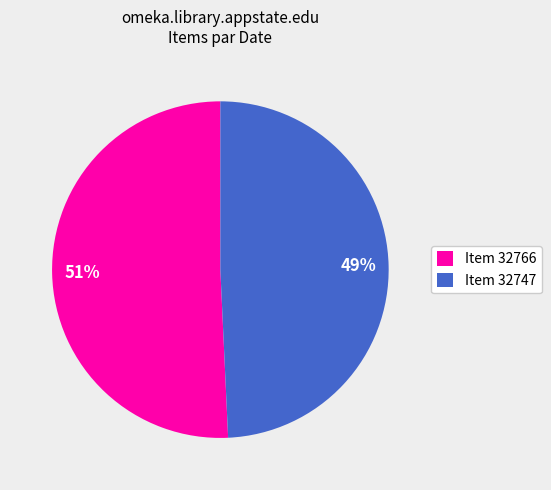

To the nearest percent, what is the combined percentage of Item 32766 and Item 32747?

100%